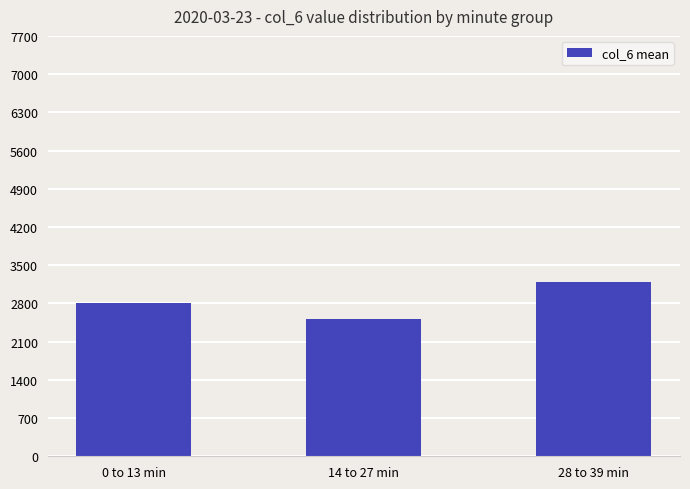

List the labels in order of value, largest first.

28 to 39 min, 0 to 13 min, 14 to 27 min